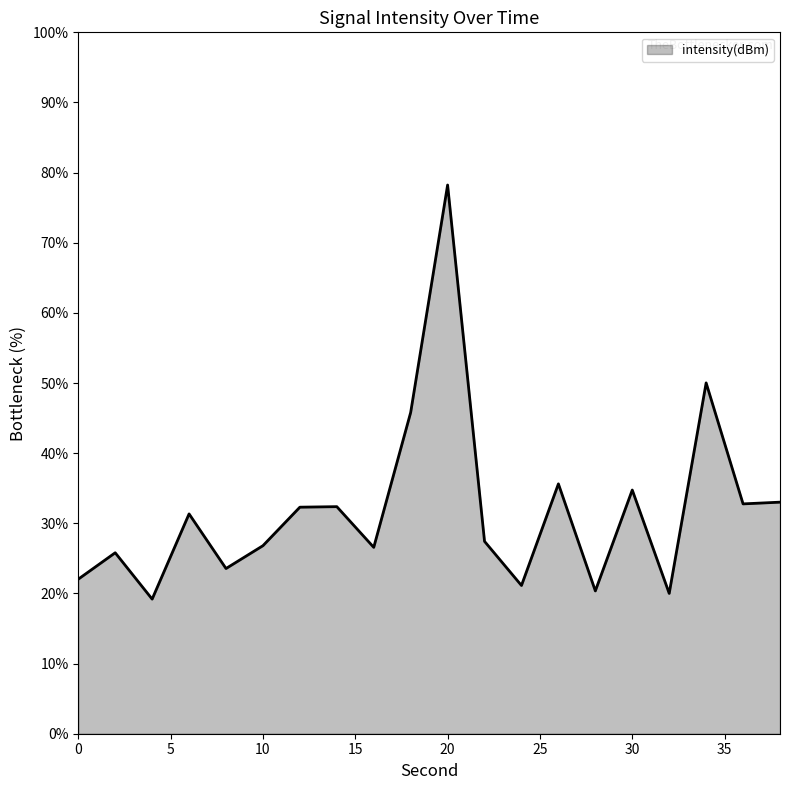

What is the greatest value displayed?

78.2